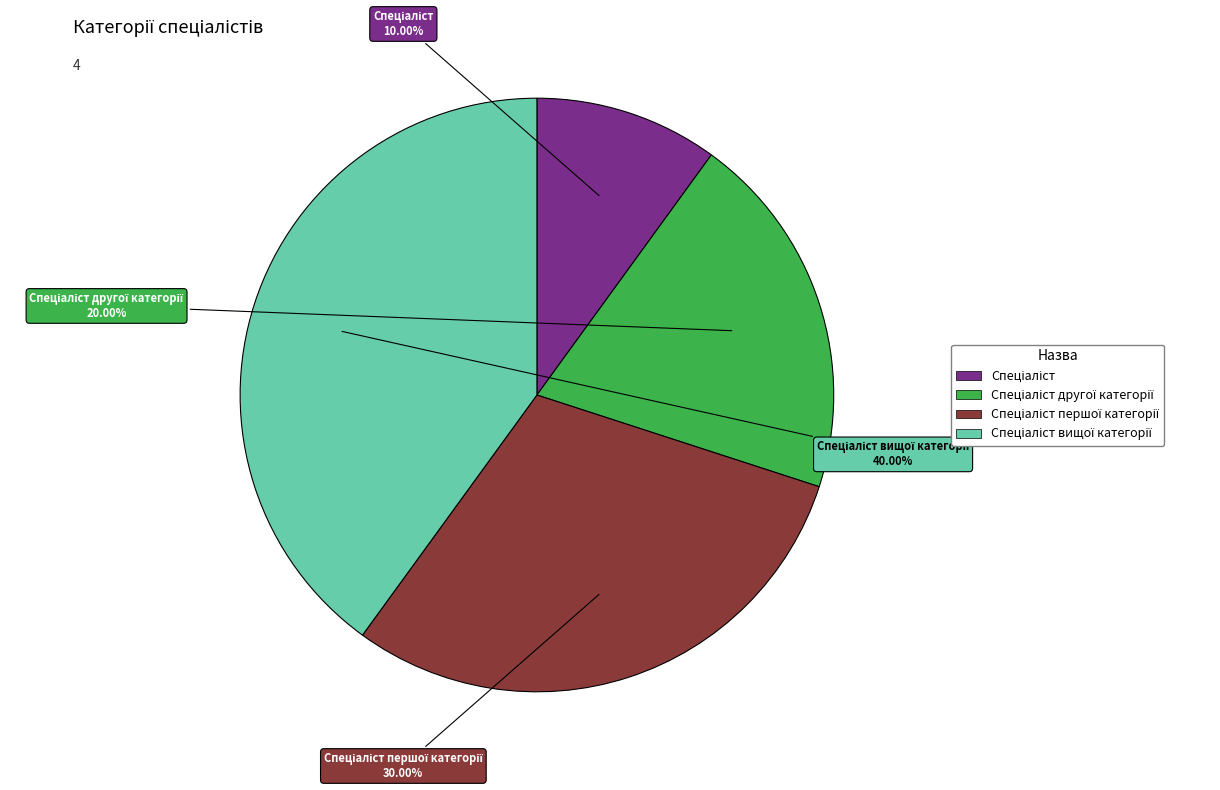

Is there any slice that represents more than half of the pie?

No